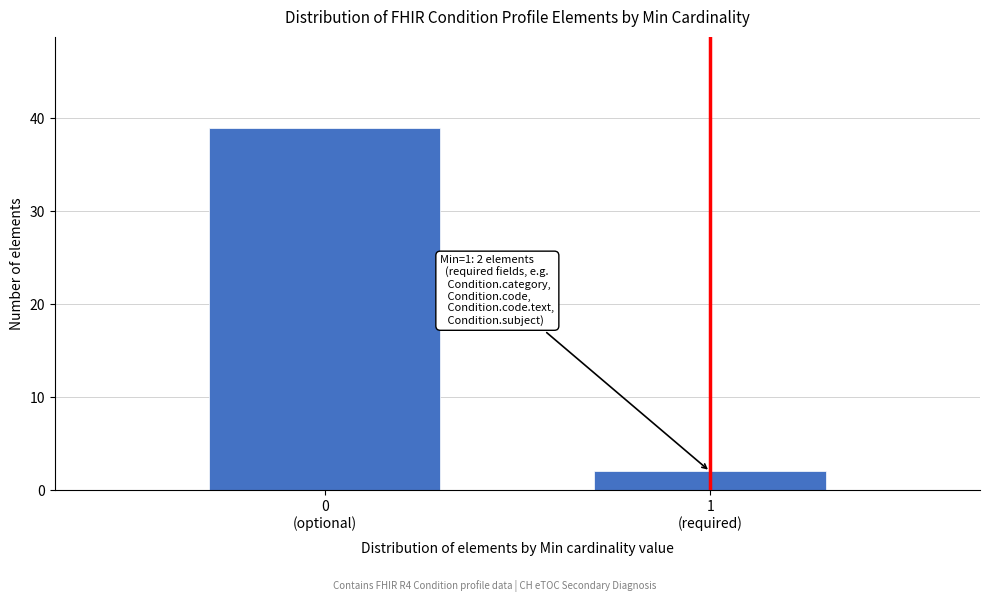

Reading left to right, transcribe all the data shown in this chart.

39	2